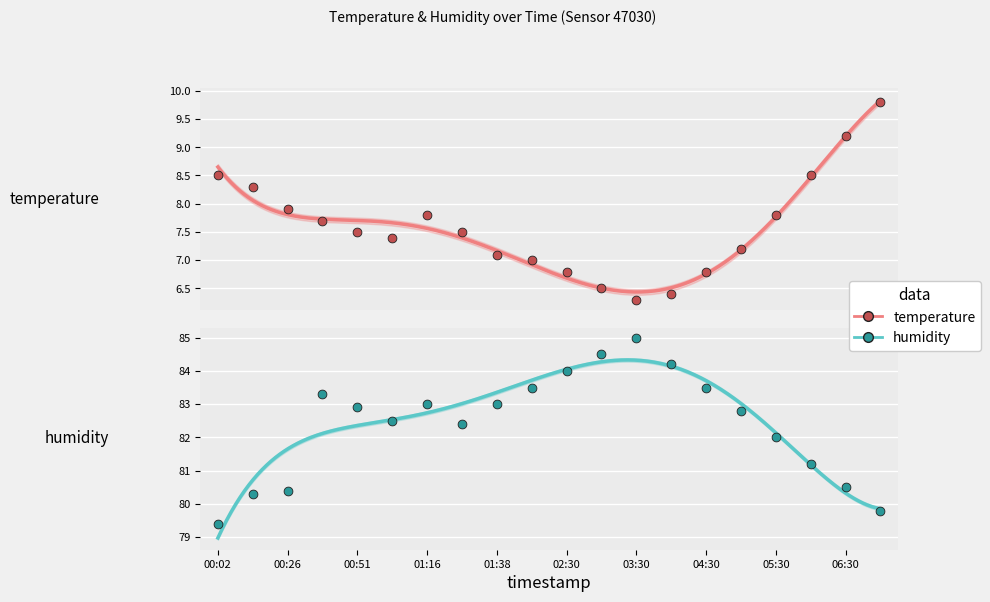

Which series has the largest total across all categories?

humidity